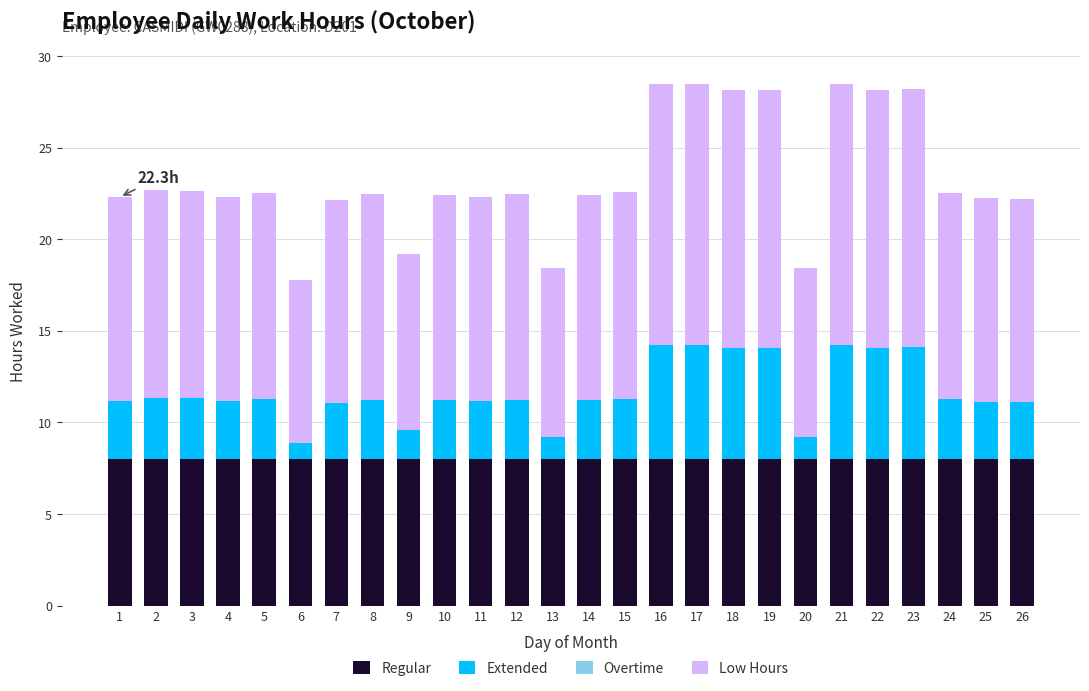

Does the chart contain any negative values?

No